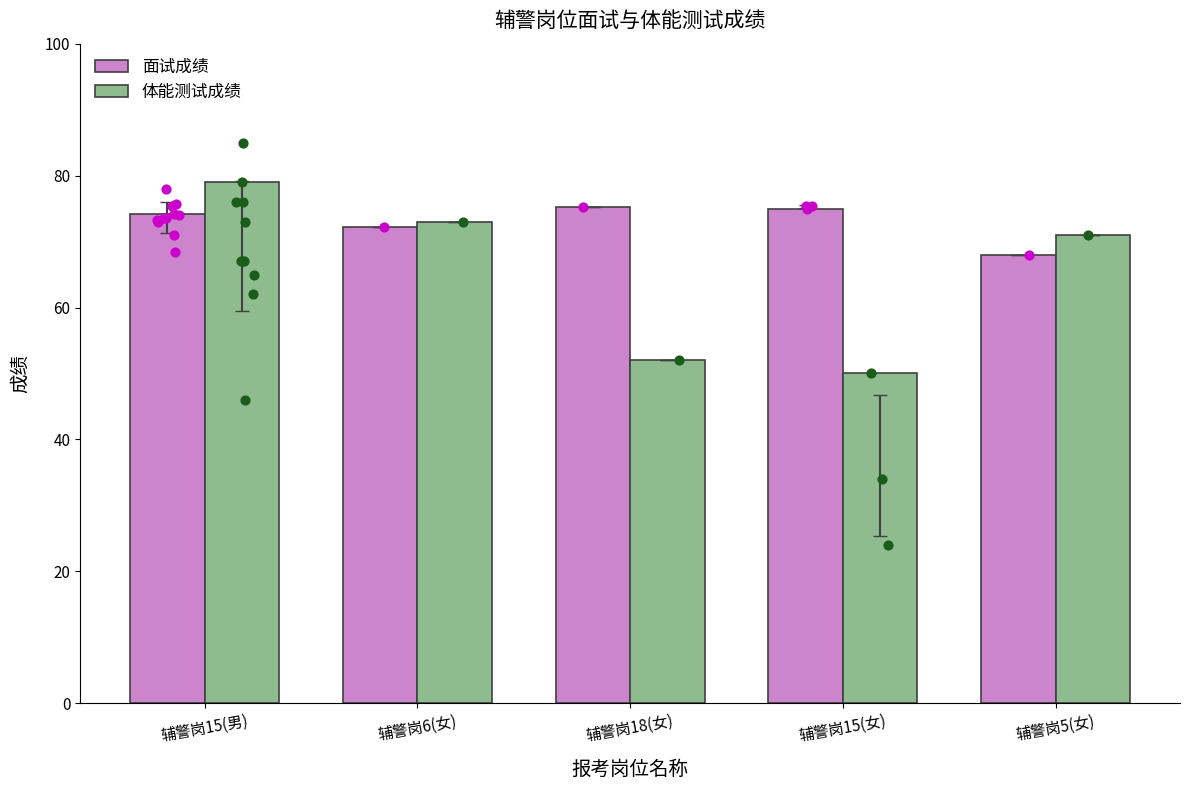

What are all the series names shown in the legend?

面试成绩, 体能测试成绩